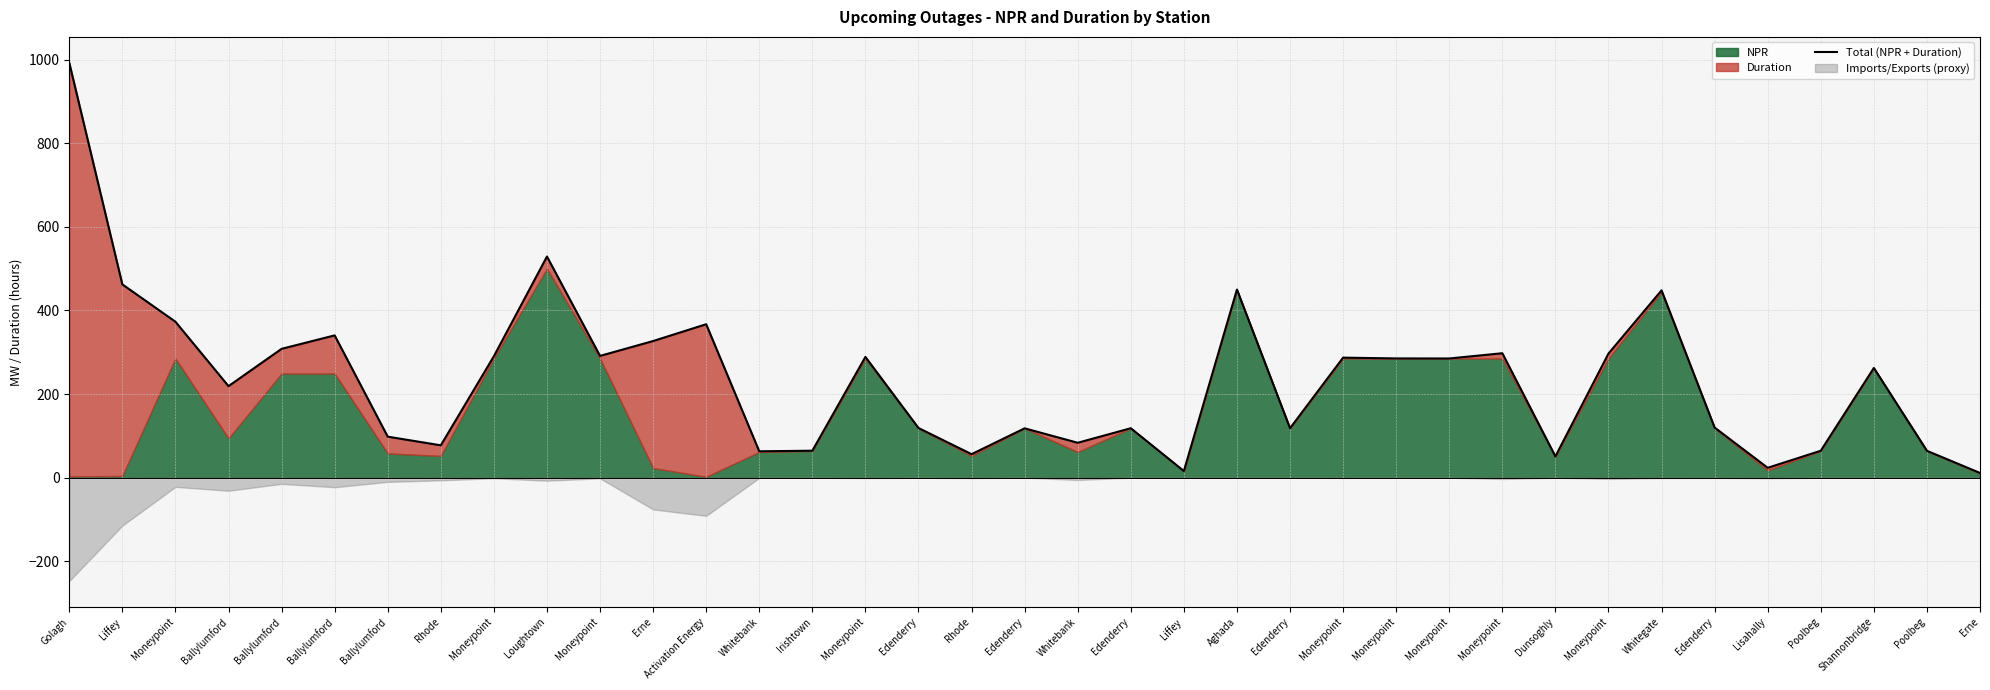

Reading left to right, transcribe all the data shown in this chart.

Golagh=992.3	Liffey=462.3	Moneypoint=373.0	Ballylumford=218.9	Ballylumford=308.2	Ballylumford=340.3	Ballylumford=98.1	Rhode=77.4	Moneypoint=290.5	Loughtown=529.0	Moneypoint=291.2	Erne=326.8	Activation Energy=367.0	Whitebank=63.1	Irishtown=64.5	Moneypoint=288.8	Edenderry=118.8	Rhode=56.2	Edenderry=118.0	Whitebank=83.5	Edenderry=118.2	Liffey=15.9	Aghada=450.0	Edenderry=118.2	Moneypoint=287.1	Moneypoint=285.2	Moneypoint=285.1	Moneypoint=297.7	Dunsoghly=50.9	Moneypoint=296.8	Whitegate=448.0	Edenderry=119.9	Lisahally=23.6	Poolbeg=64.4	Shannonbridge=262.4	Poolbeg=64.2	Erne=11.3